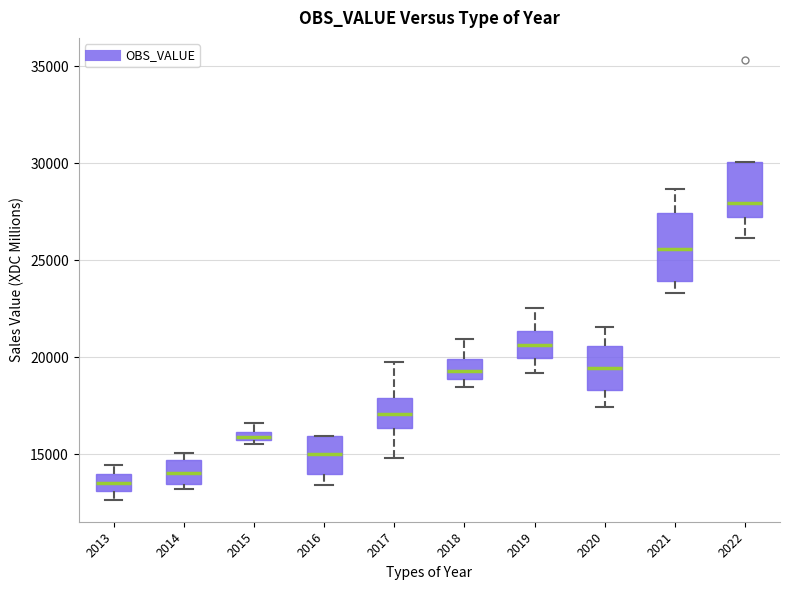

Where does the lower whisker of the box at x = 2017 end on the y-axis? The values are not printed on the chart, so give them approximately, as read against the axis.

15000